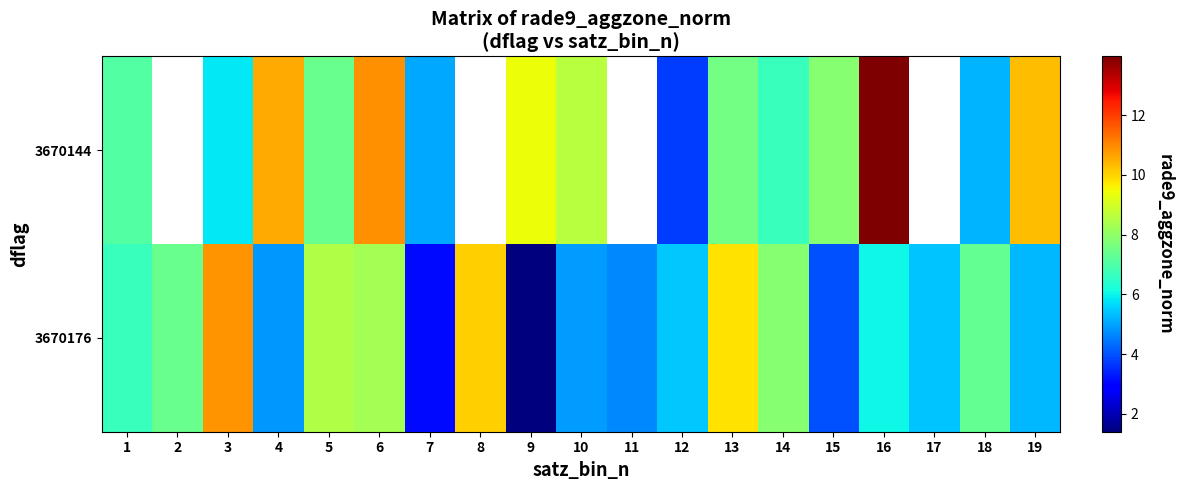

The 3670144 series shows 5.8 at 3. True or false?

True